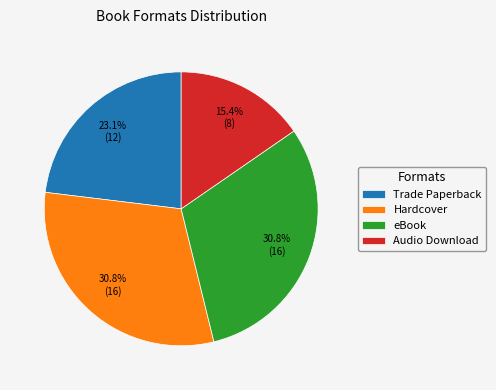

To the nearest percent, what is the average slice percentage?

25%